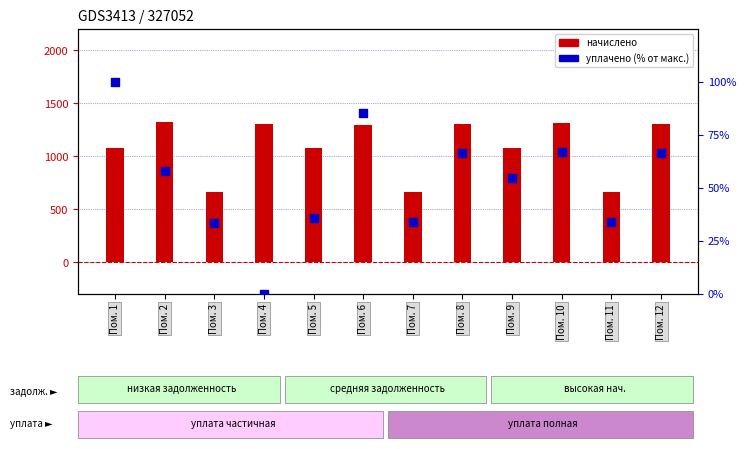

Which series has the largest total across all categories?

начислено